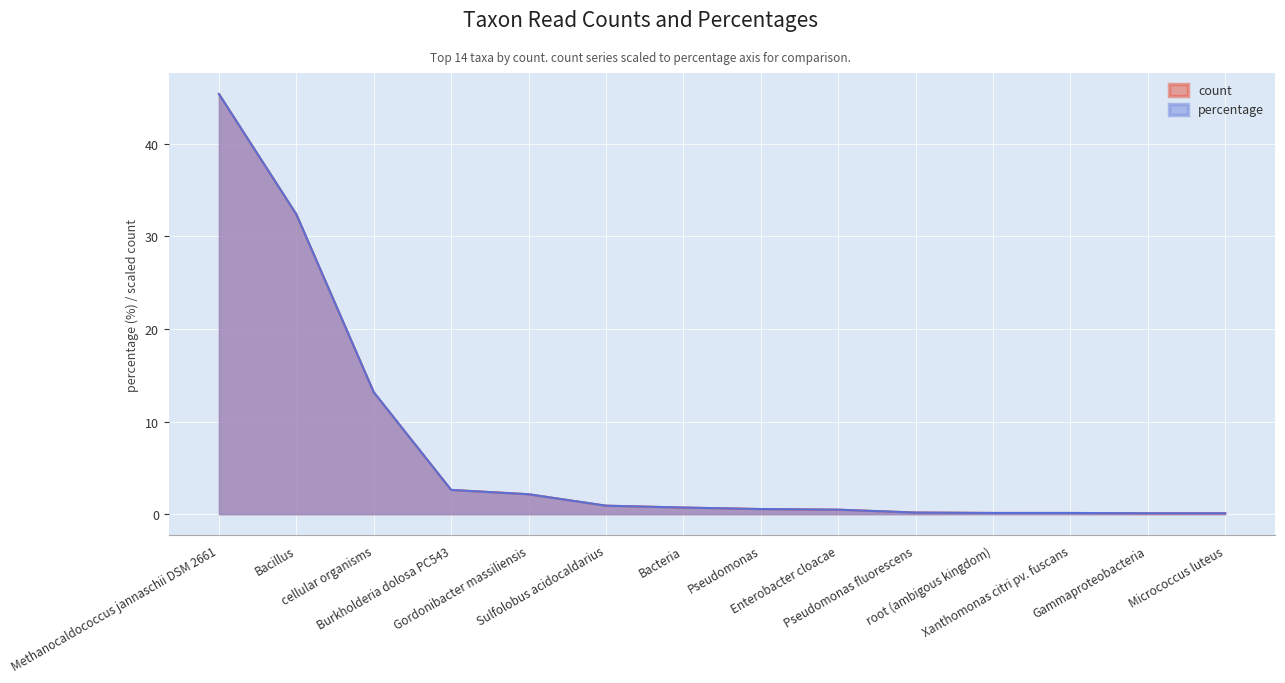

True or false: percentage has a value of 0.1 at Micrococcus luteus.

True